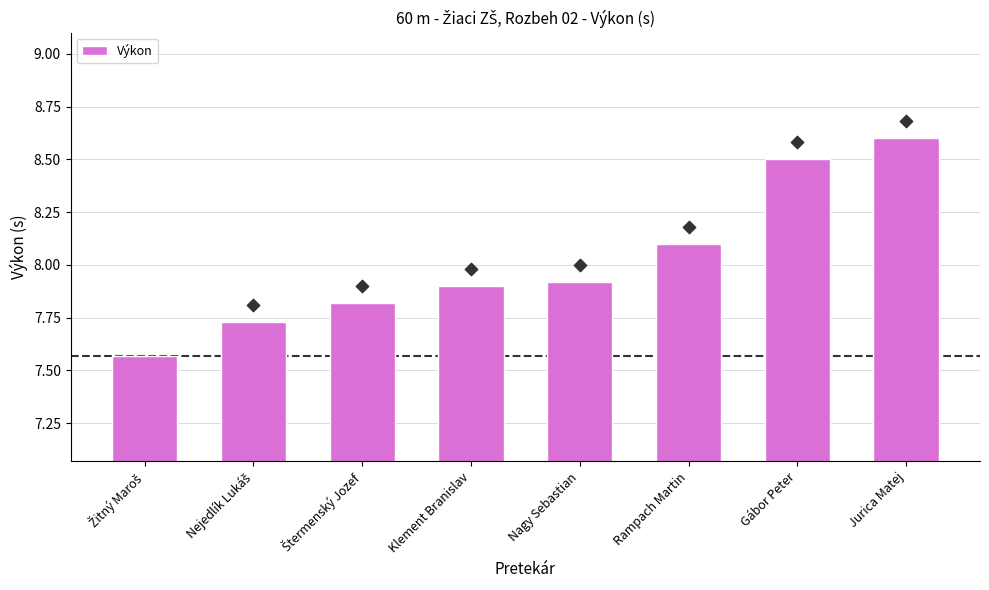

Approximately how many times larger is the value at Žitný Maroš compared to Nejedlík Lukáš?

1.0